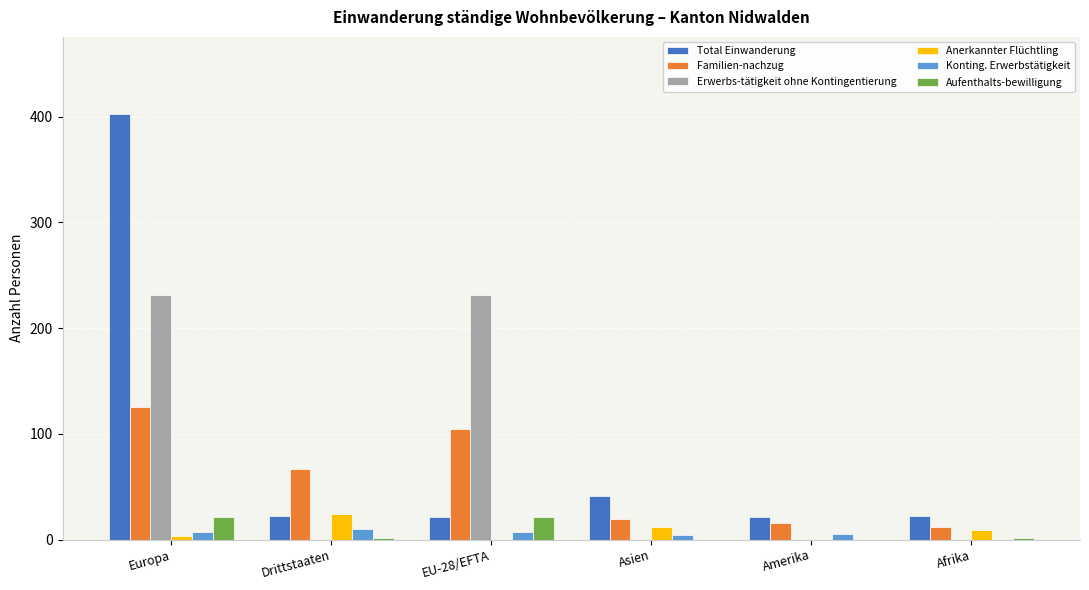

Is it true that Total Einwanderung equals 18 at Asien?

False